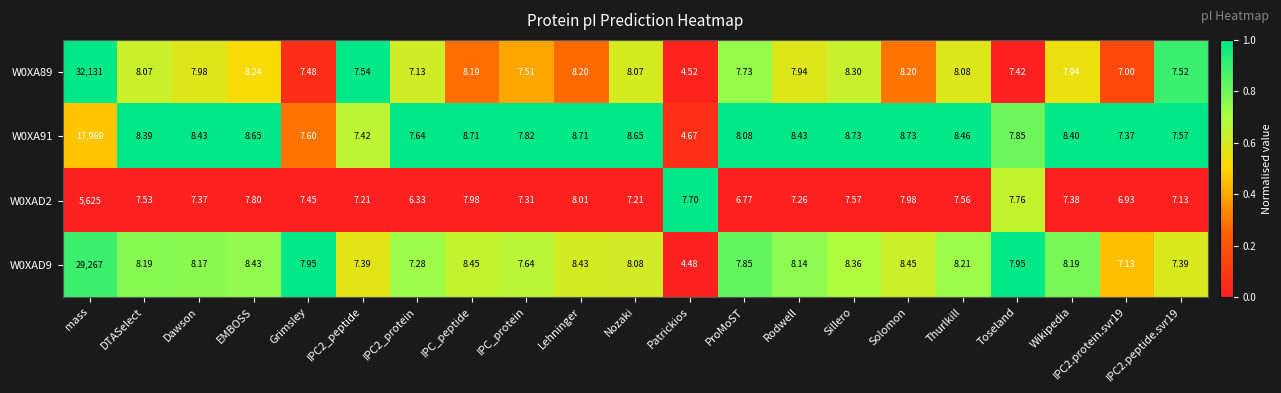

Which label corresponds to the smallest value in the chart?

Patrickios